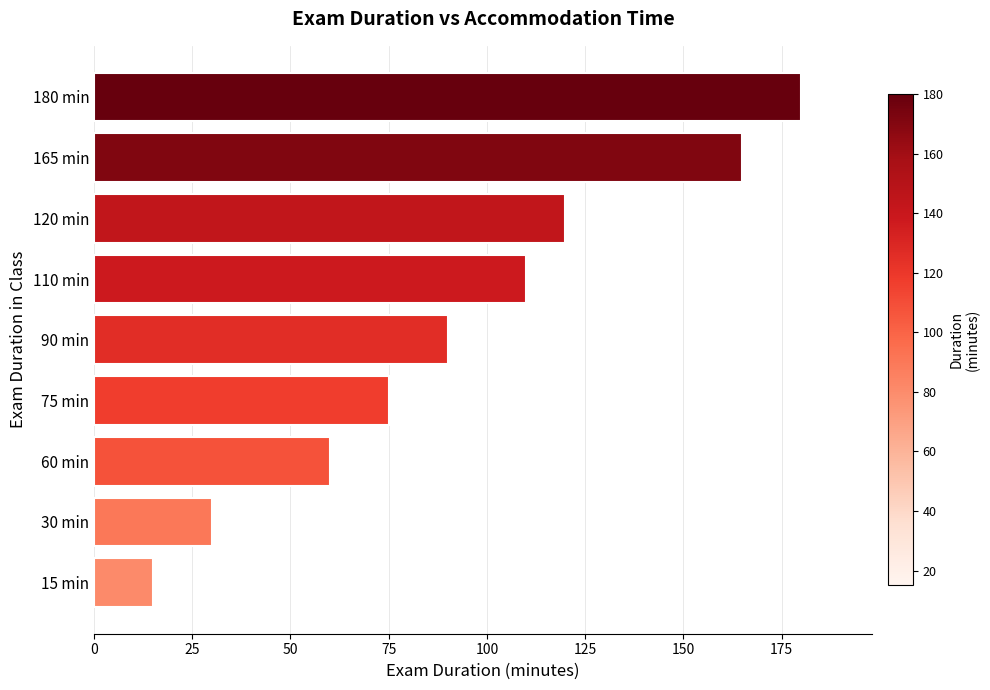

Which has a higher value, 180 min or 30 min?

180 min